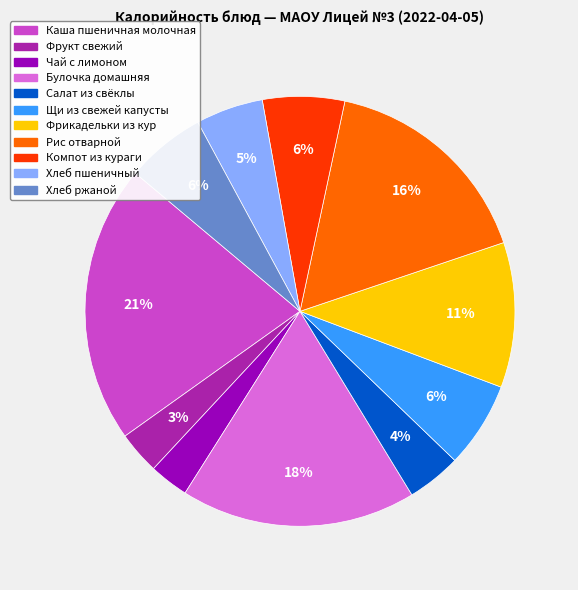

To the nearest percent, what is the difference between the largest and smallest slice percentages?

18%